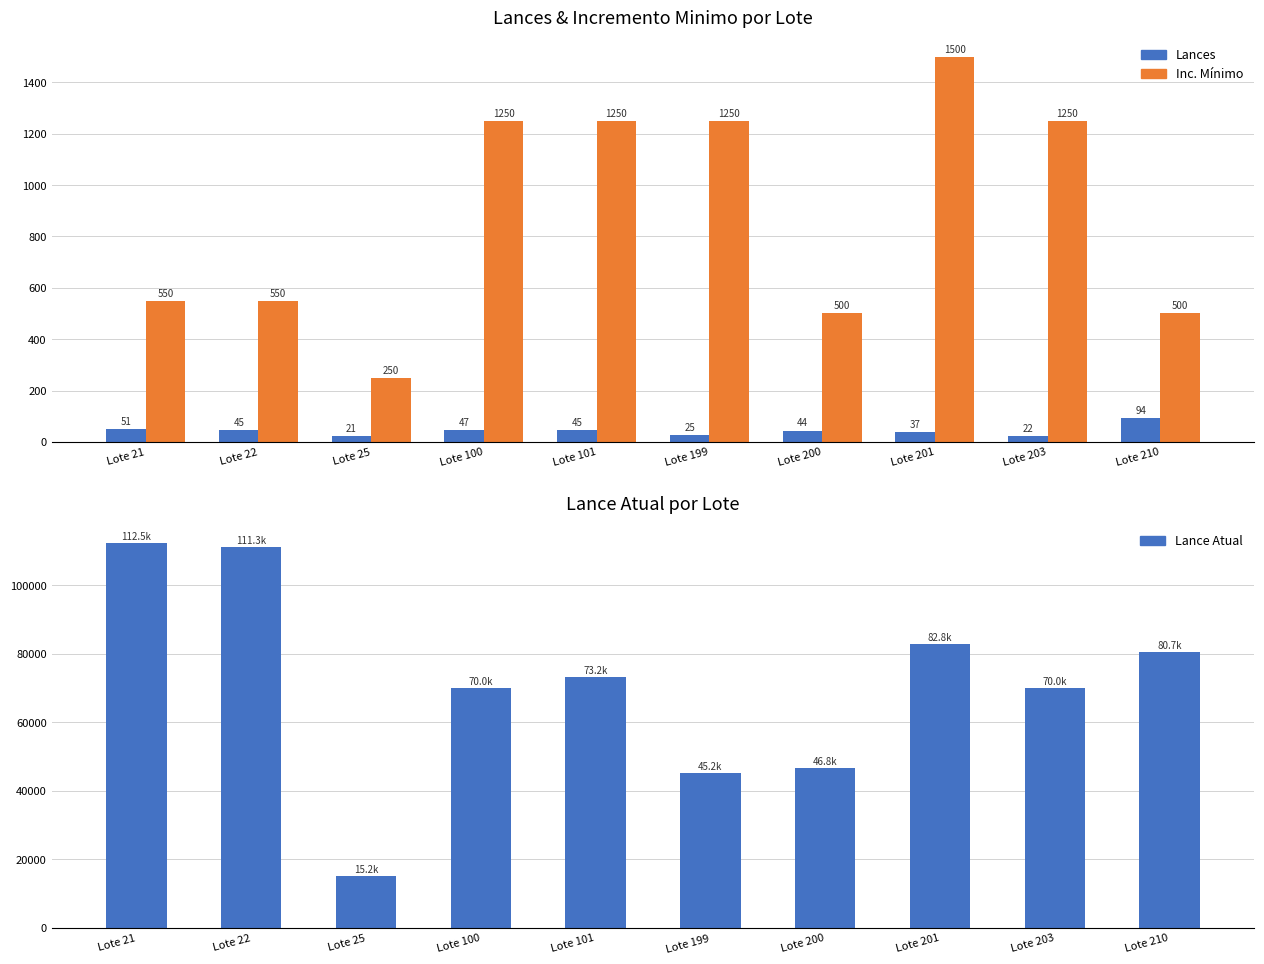

Reading left to right, list all the values displayed in this chart.

Lances: 51	45	21	47	45	25	44	37	22	94
Inc. Mínimo: 550	550	250	1250	1250	1250	500	1500	1250	500
Lance Atual: 112450	111350	15250	70000	73250	45245	46800	82817	70000	80679